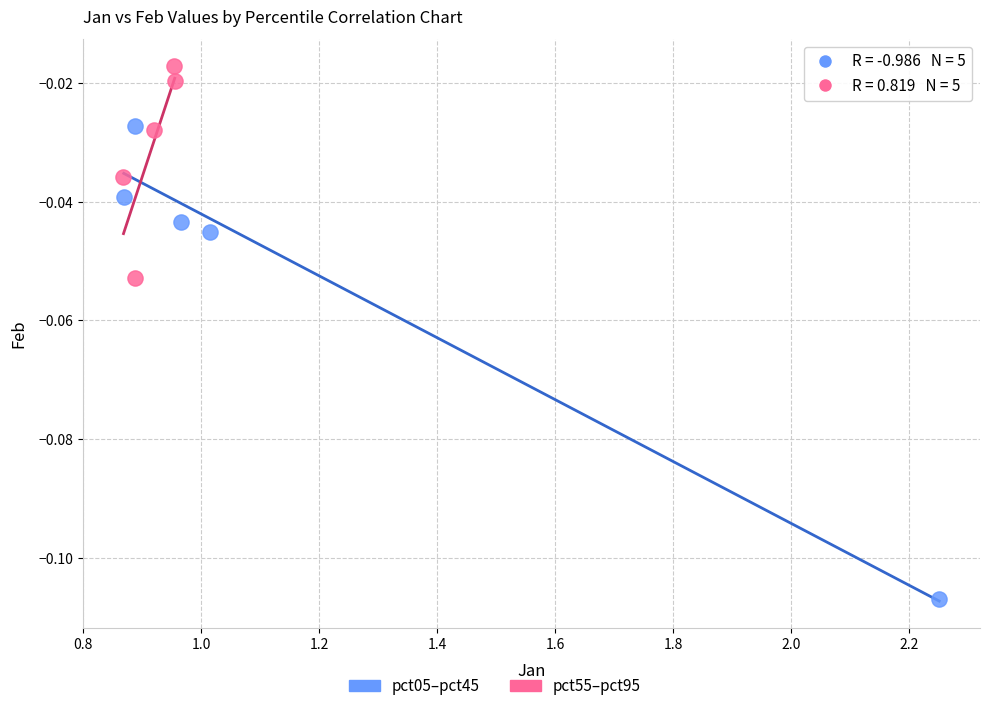

Which series contains the lowest Y value?

pct05–pct45